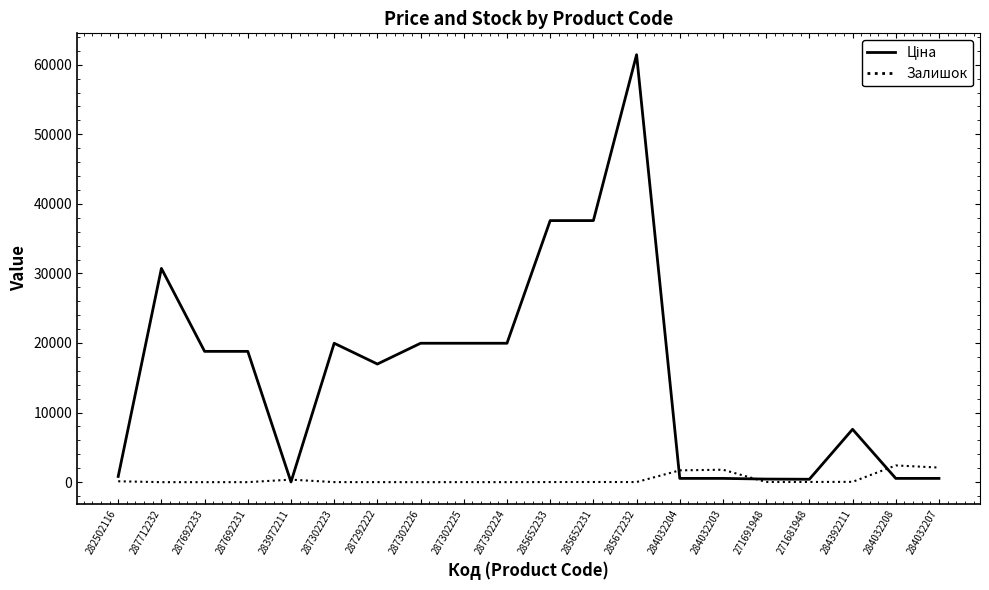

What is the total value across all series at 287692233?

18796.8